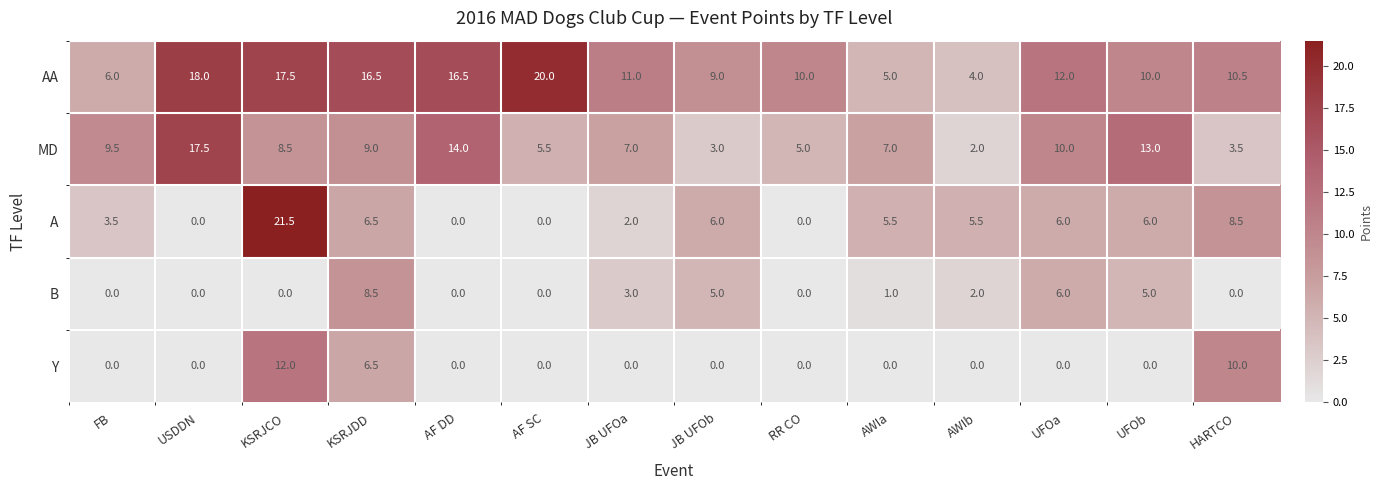

The value of AA at UFOb is 15.1. True or false?

False